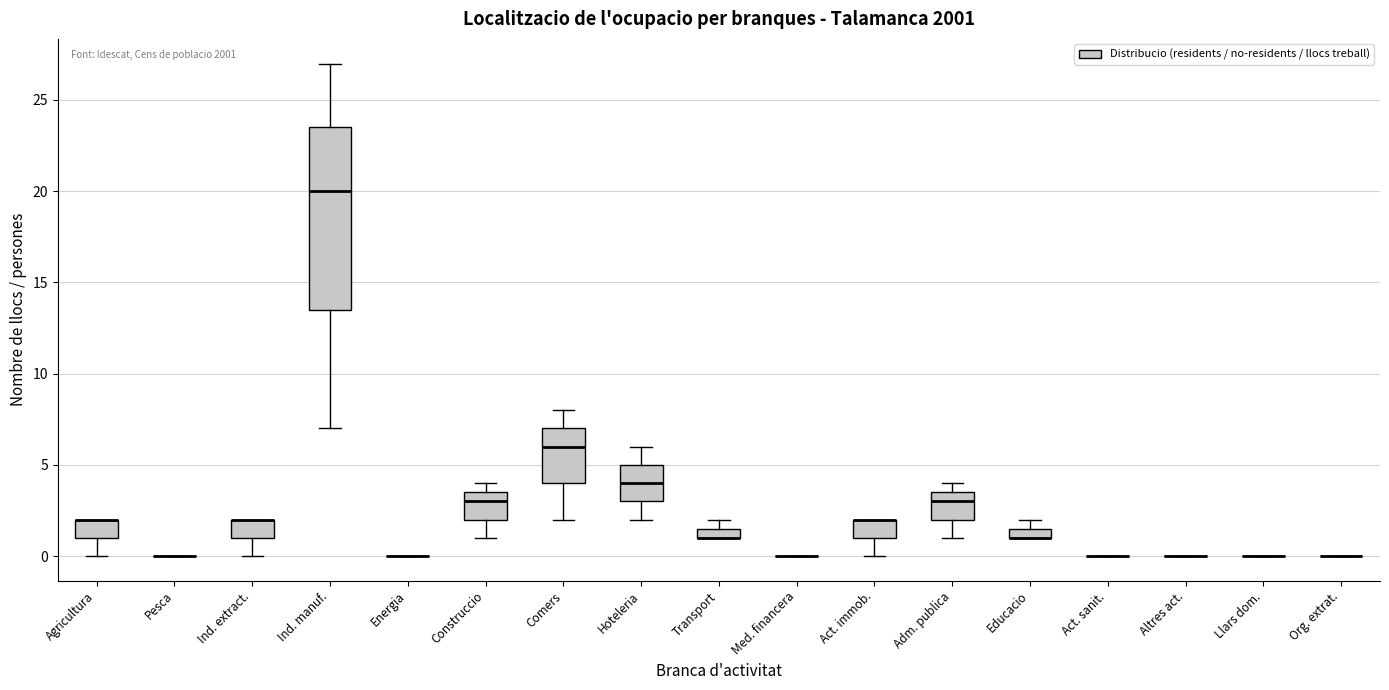

Comparing the boxes themselves (not the whiskers), which one is the tallest?

Ind. manuf.